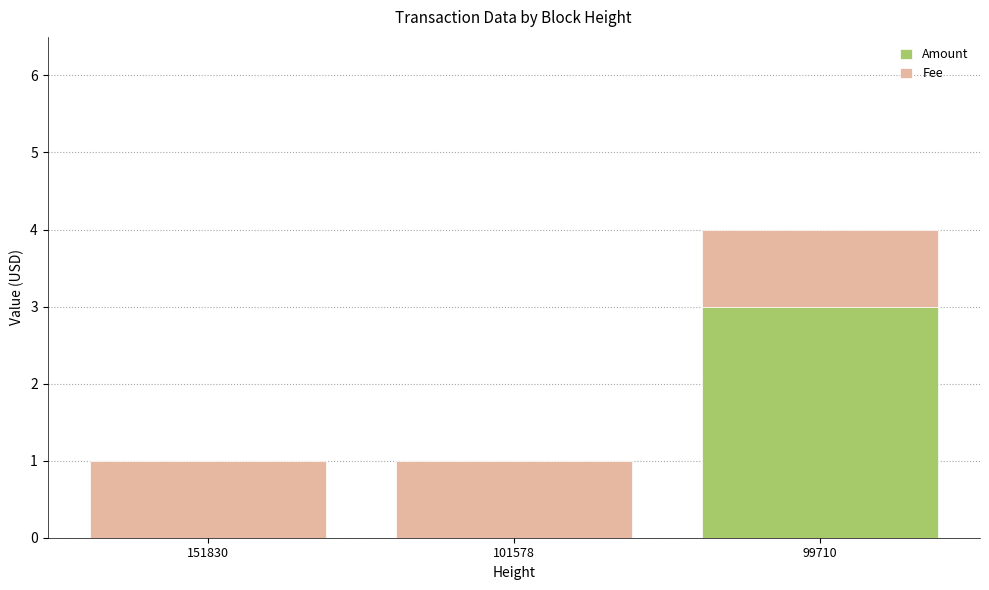

What is the sum of all Amount values?

3